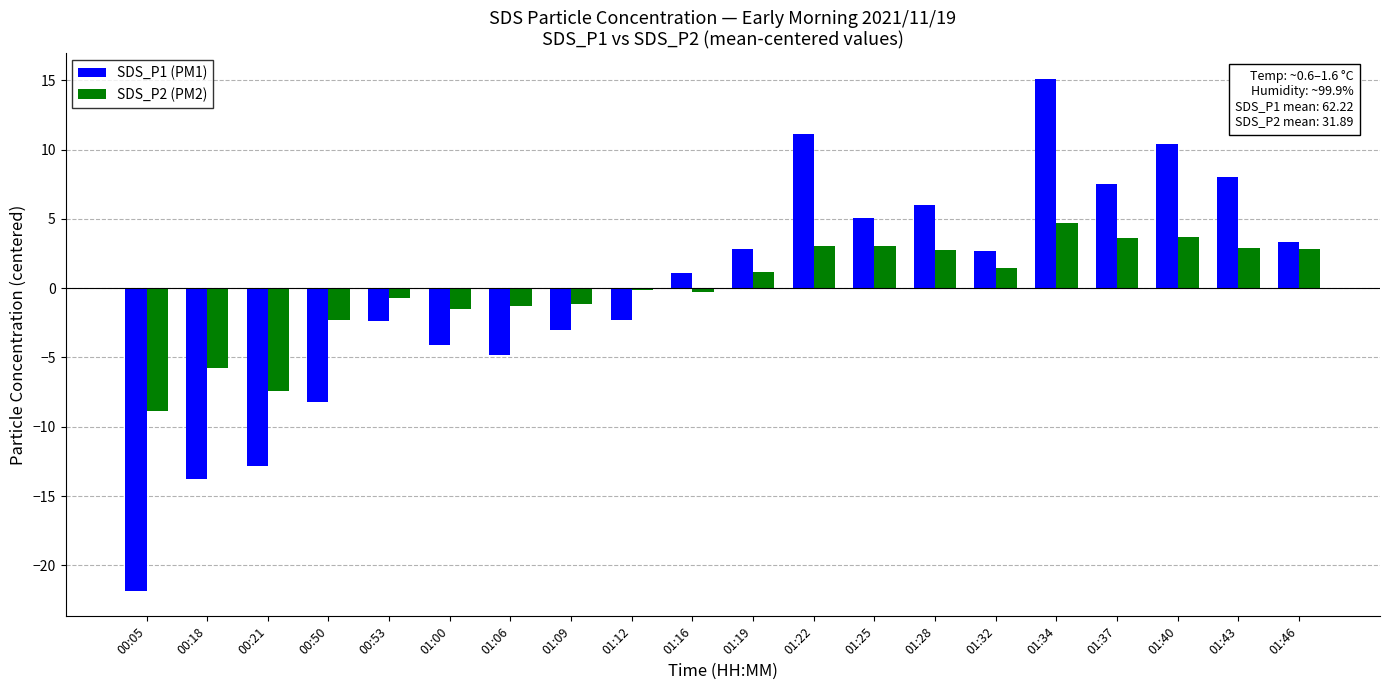

The SDS_P1 (PM1) series shows 8.4 at 01:34. True or false?

False